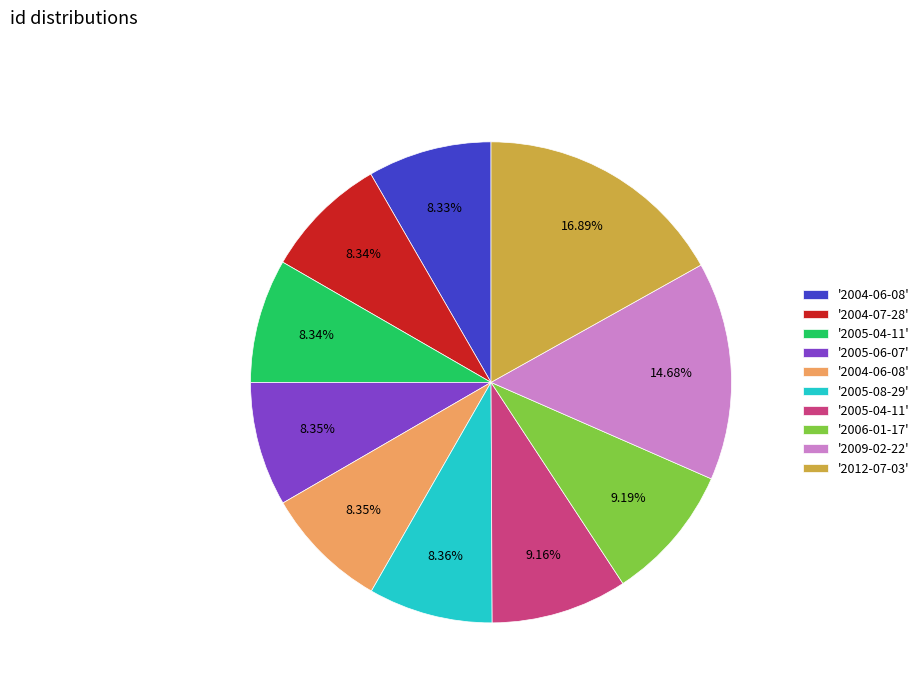

Is there a majority slice in this chart?

No